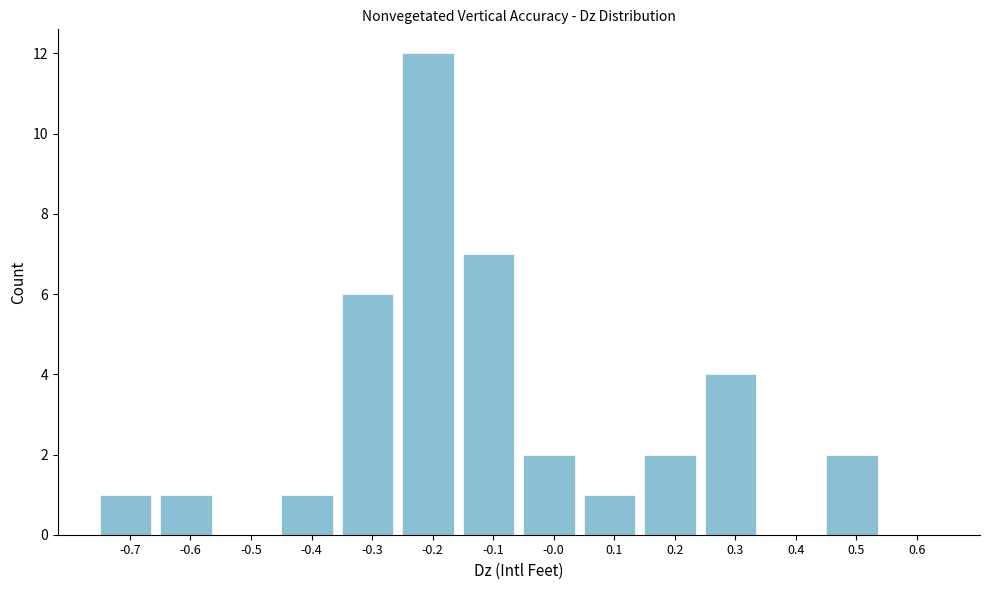

Reading left to right, list all the values displayed in this chart.

-0.7=1	-0.6=1	-0.5=0	-0.4=1	-0.3=6	-0.2=12	-0.1=7	-0.0=2	0.1=1	0.2=2	0.3=4	0.4=0	0.5=2	0.6=0